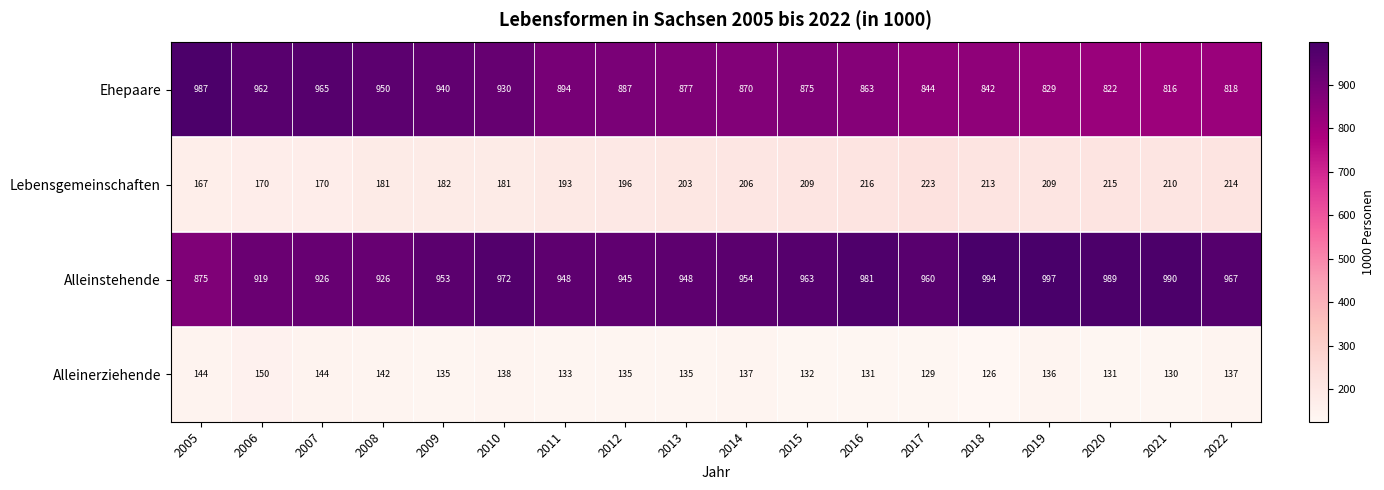

Which series has the largest range (max minus min)?

Ehepaare